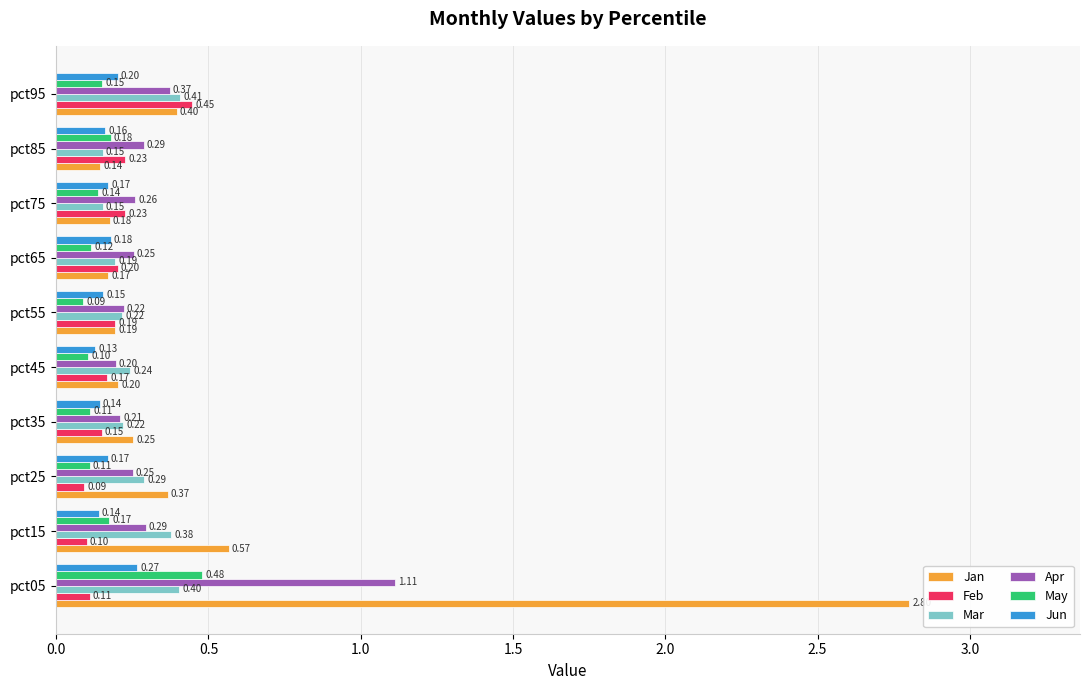

Which series has the largest total across all categories?

Jan